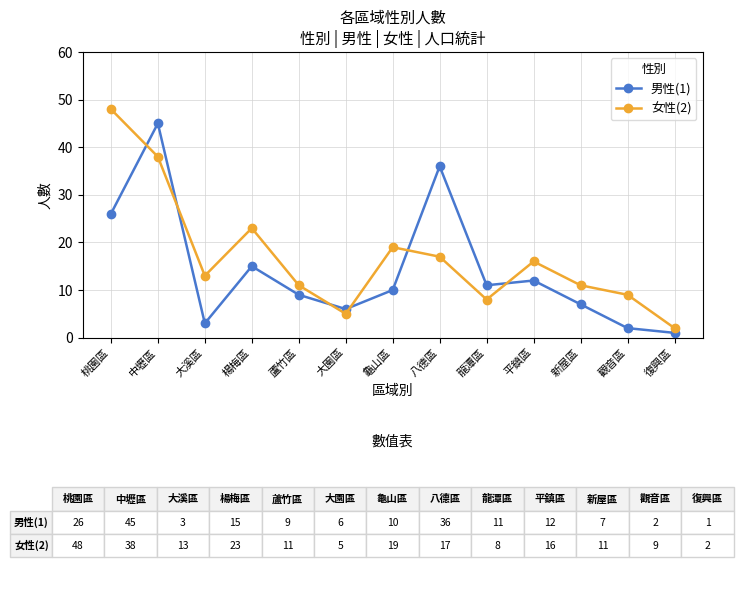

How many data points in 女性(2) are less than 13?

6